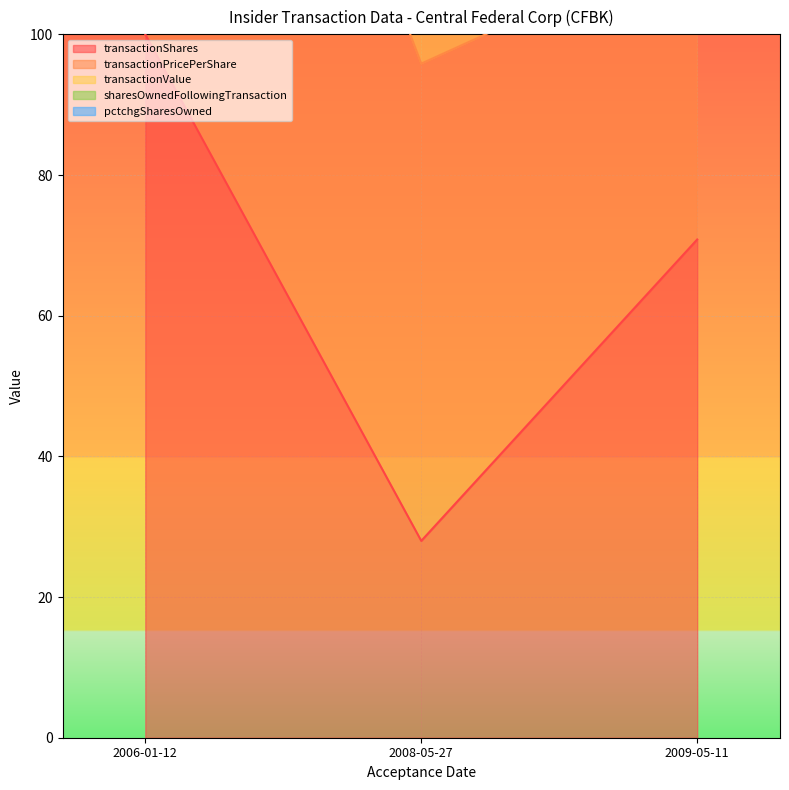

Is it true that transactionShares equals 131.5 at 2006-01-12?

False